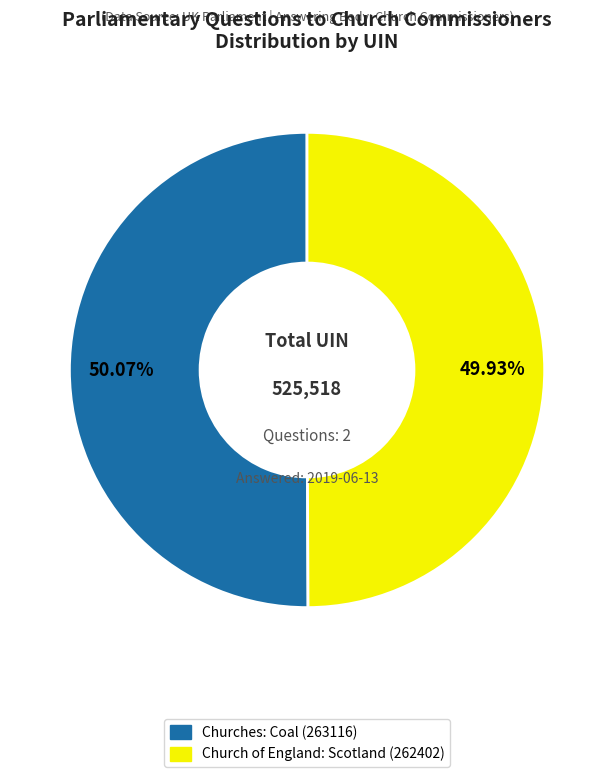

Combined, what portion of the pie is Church of England: Scotland (262402) and Churches: Coal (263116)?

100.0%